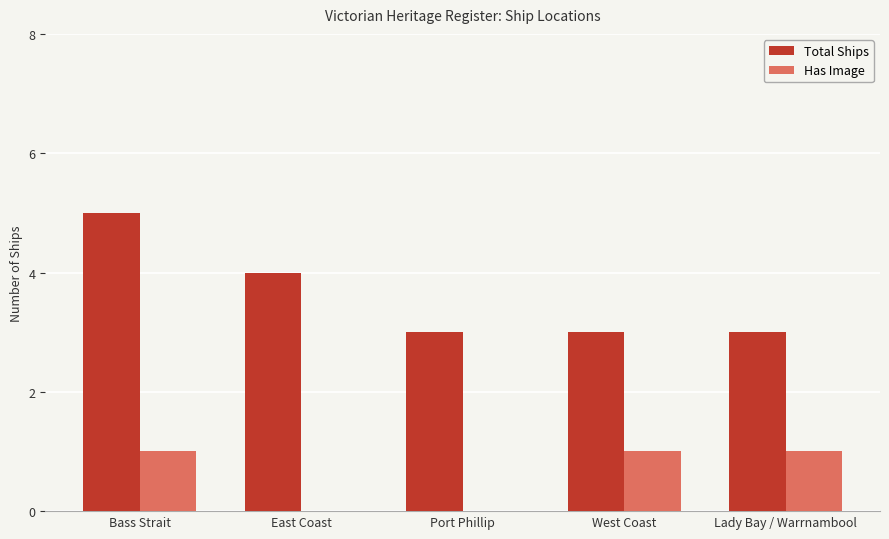

Reading left to right, list all the values displayed in this chart.

Total Ships: Bass Strait=5	East Coast=4	Port Phillip=3	West Coast=3	Lady Bay / Warrnambool=3
Has Image: Bass Strait=1	East Coast=0	Port Phillip=0	West Coast=1	Lady Bay / Warrnambool=1